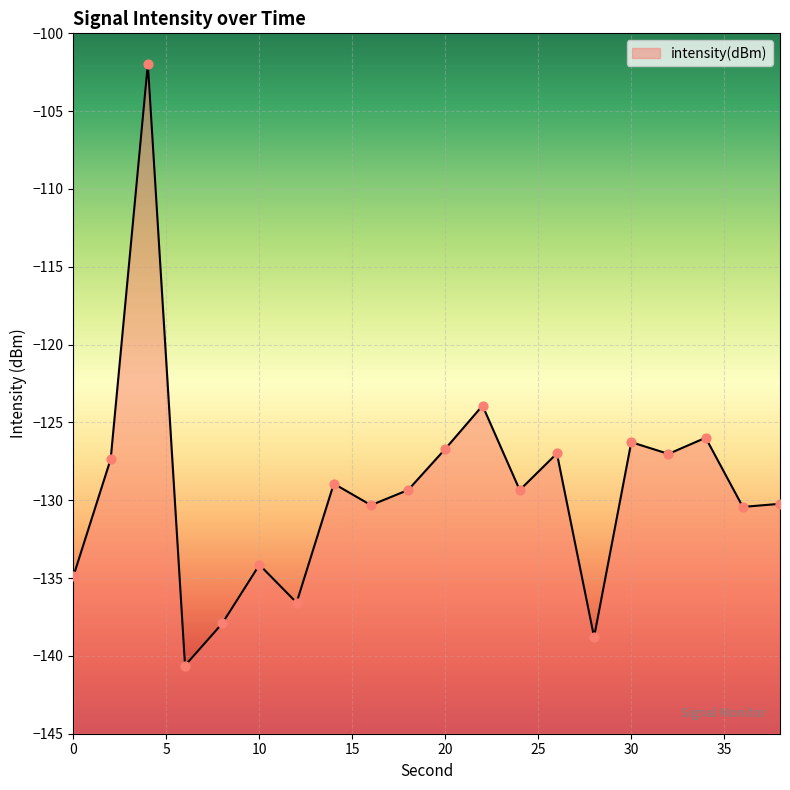

Between 26 and 14, which is larger?

26